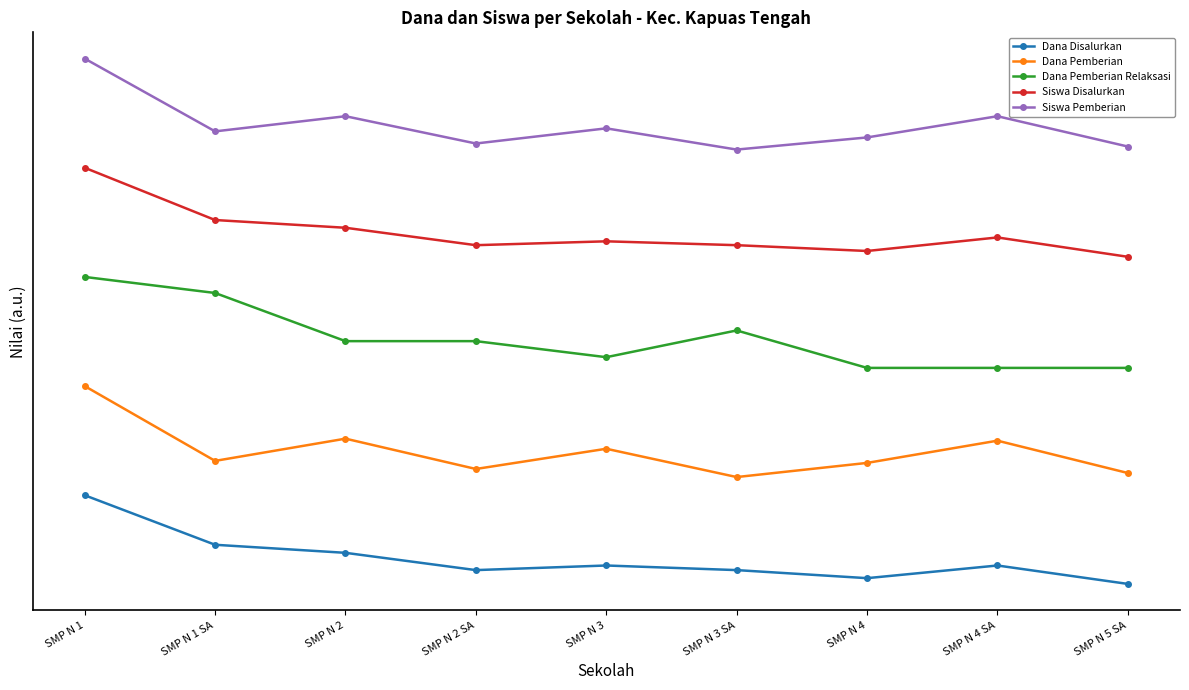

What is the value of the Dana Pemberian Relaksasi point at the 2nd from the left?

8058823.5